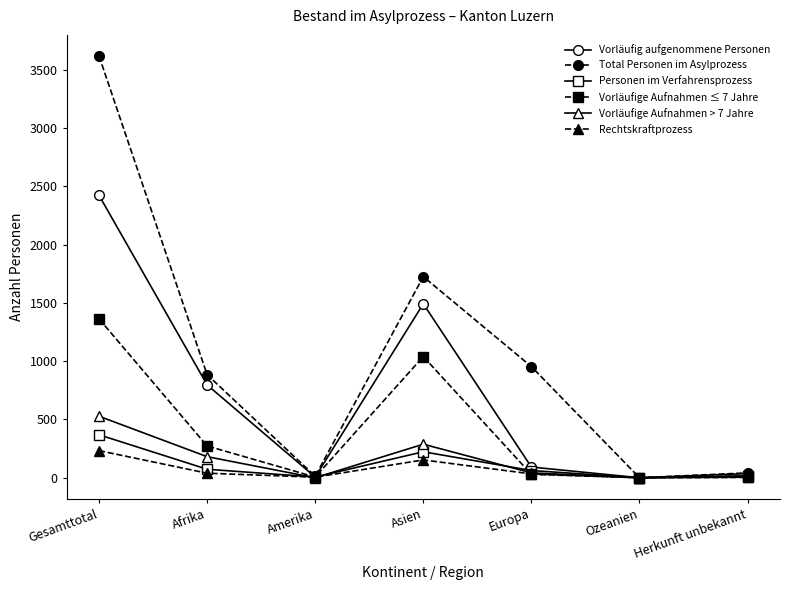

Count the number of data series in this chart.

6